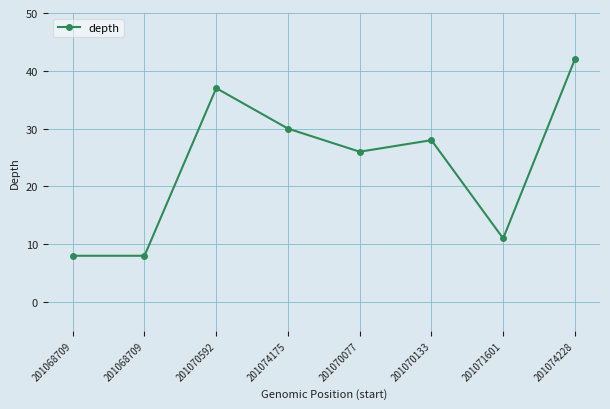

How many points are lower than both their immediate neighbors (excluding endpoints)?

2